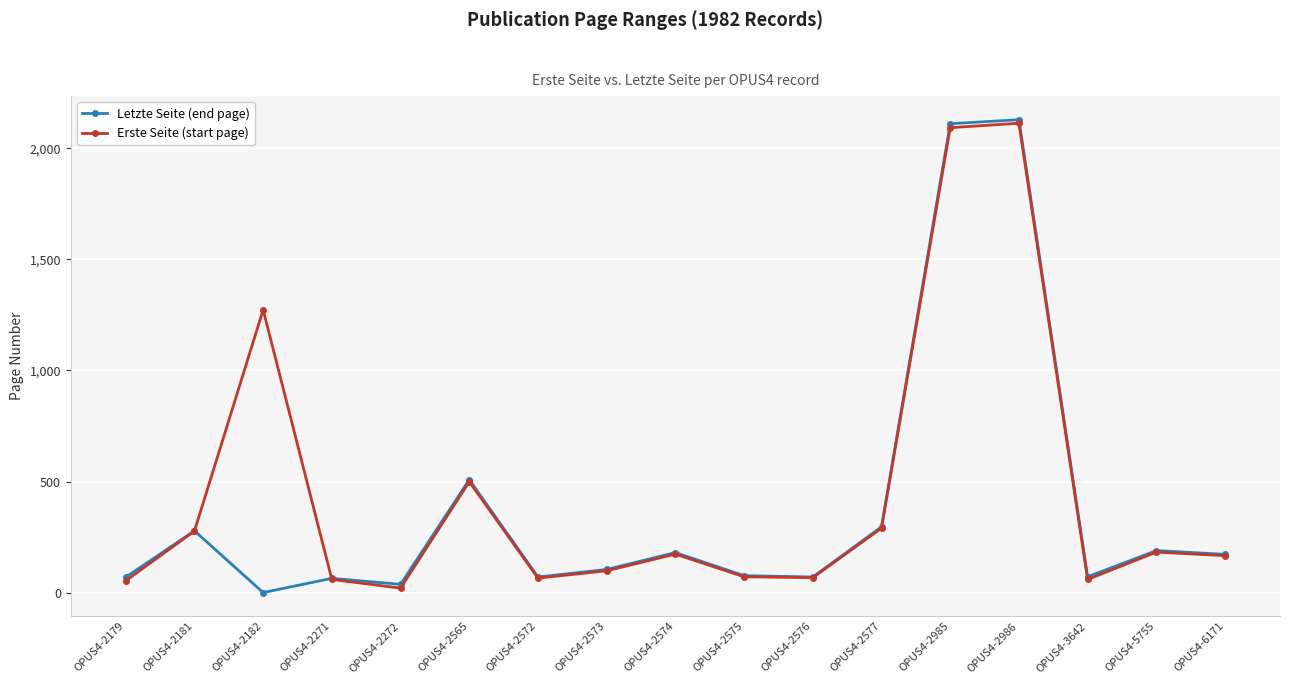

True or false: Letzte Seite (end page) has more than 1 interior local peaks.

True